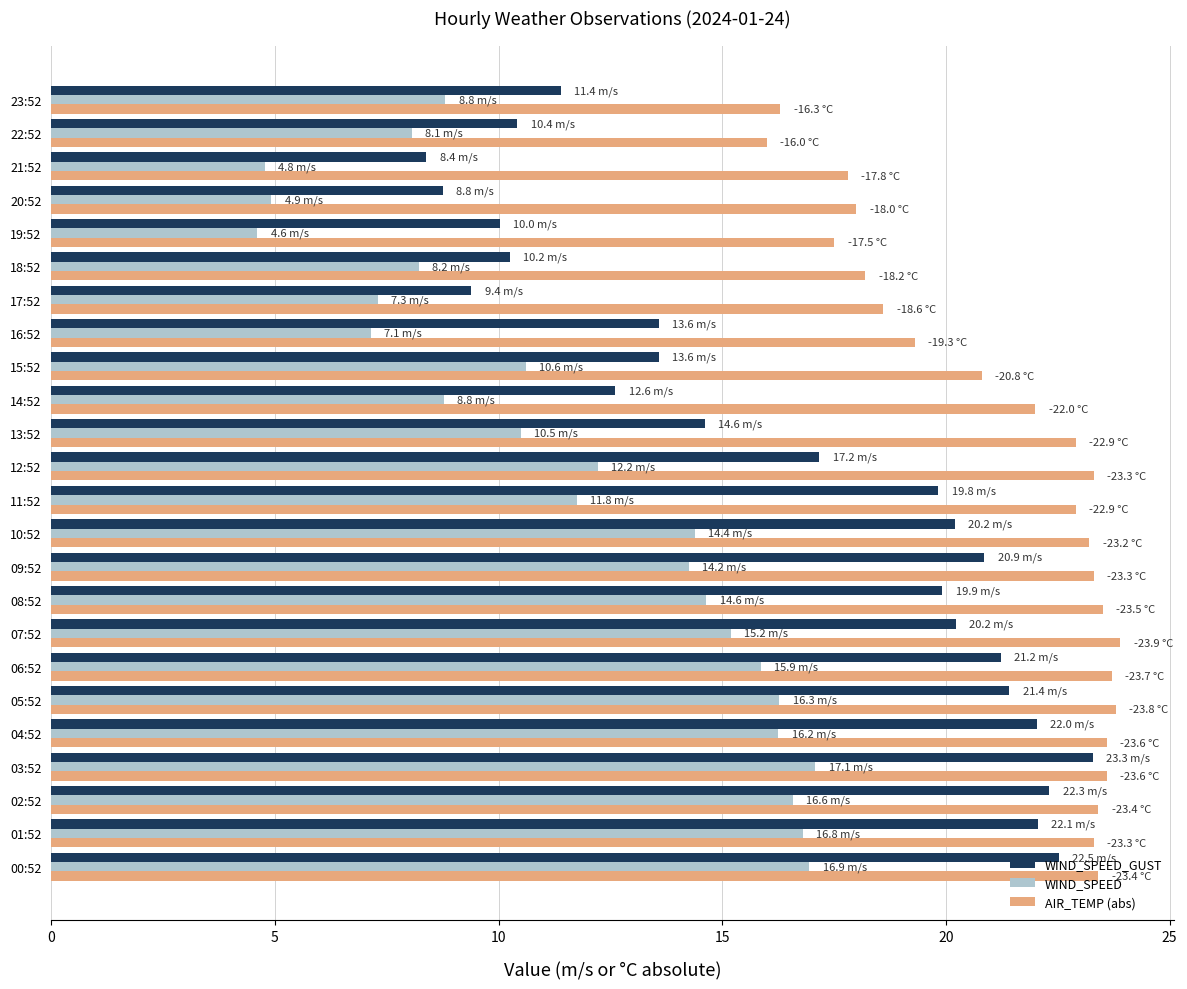

What is the total value across all series at 12:52?

52.7